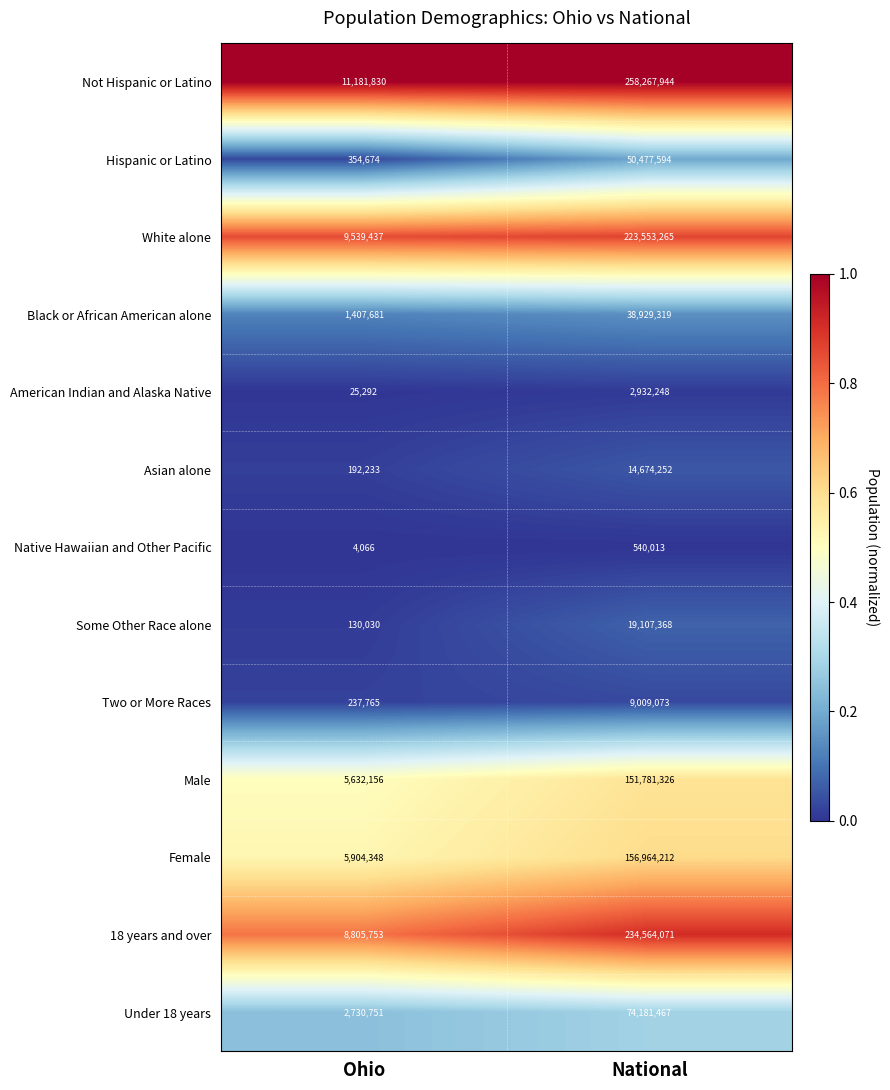

Count the number of data series in this chart.

13